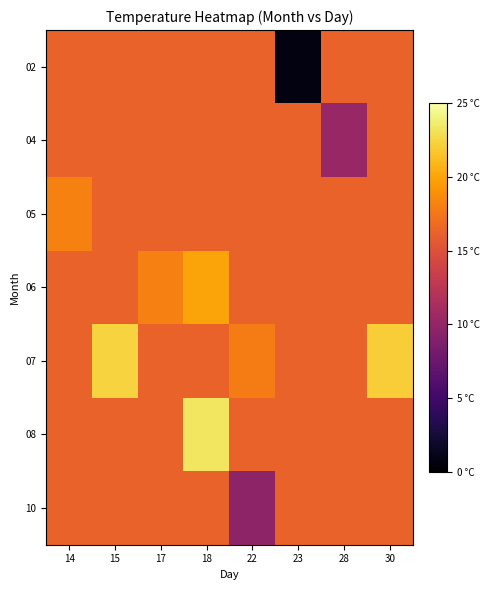

Which has a higher value, 17 or 30?

17